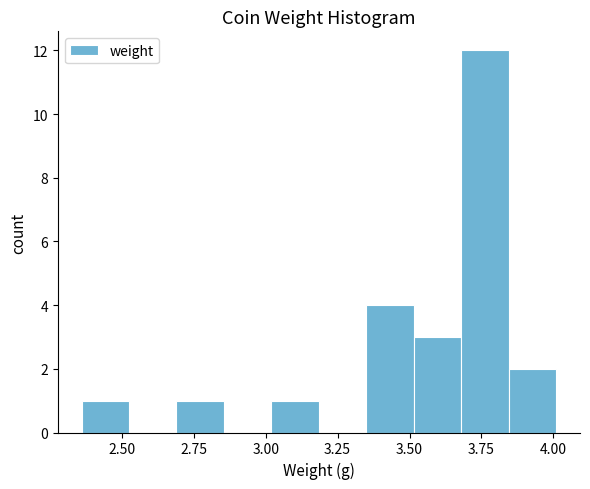

Around what value on the x-axis is the tallest bar? Give the approximate position of its centre, as read against the axis.

3.75